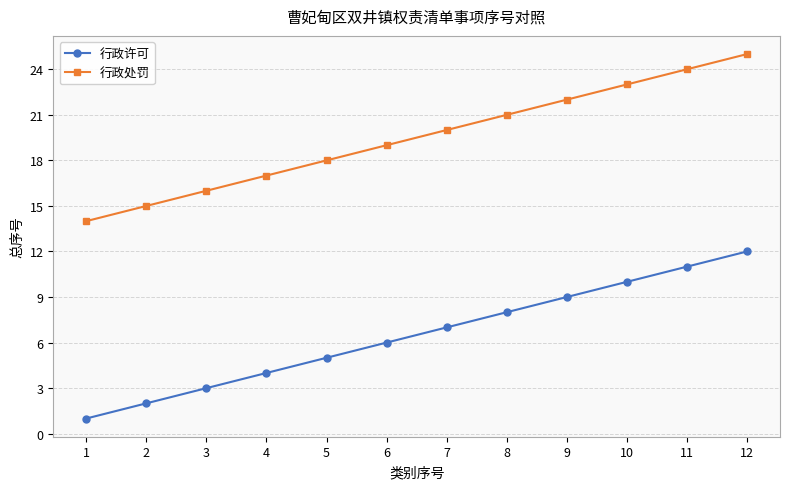

Where is 行政许可 nearest to the value 6?

6